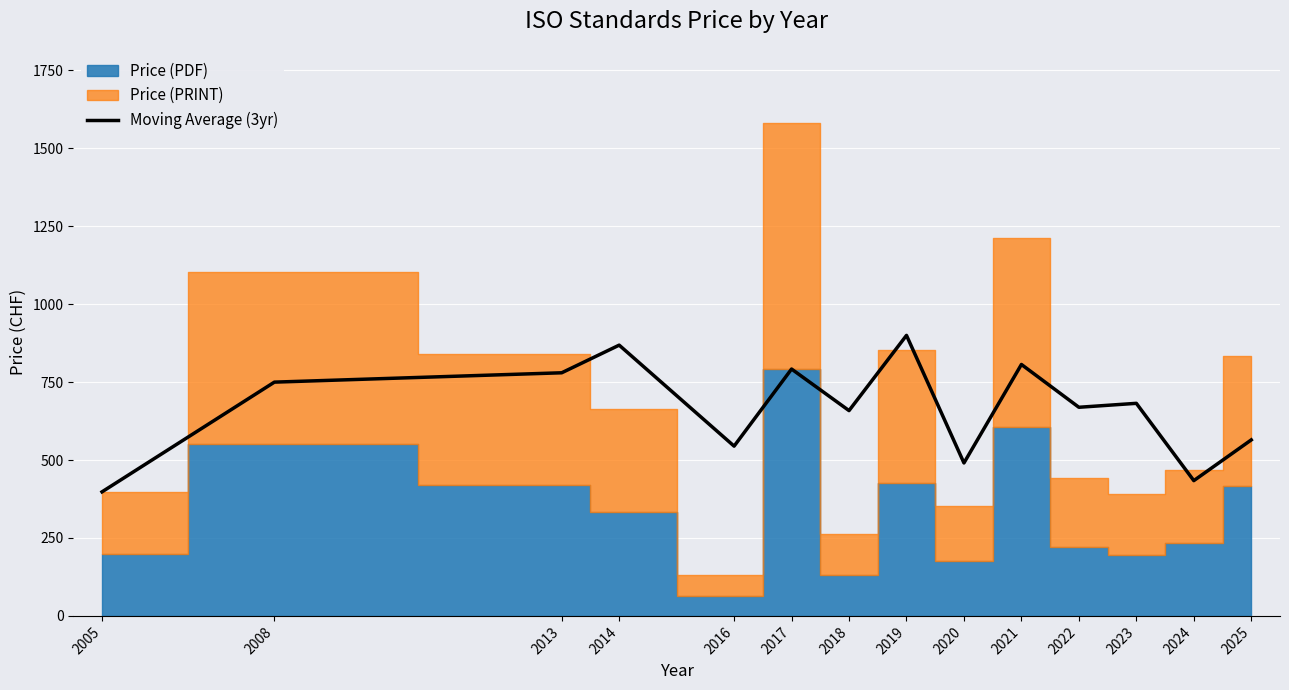

What is the value of the 11th point from the left?

669.3